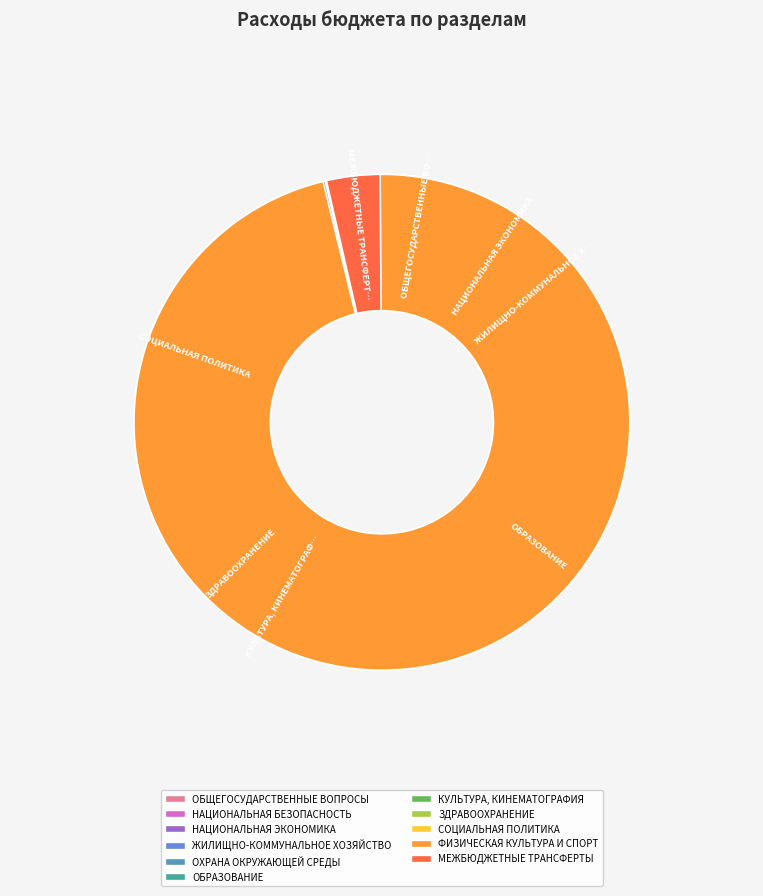

The ОХРАНА ОКРУЖАЮЩЕЙ СРЕДЫ slice represents 1% of the pie. True or false?

False